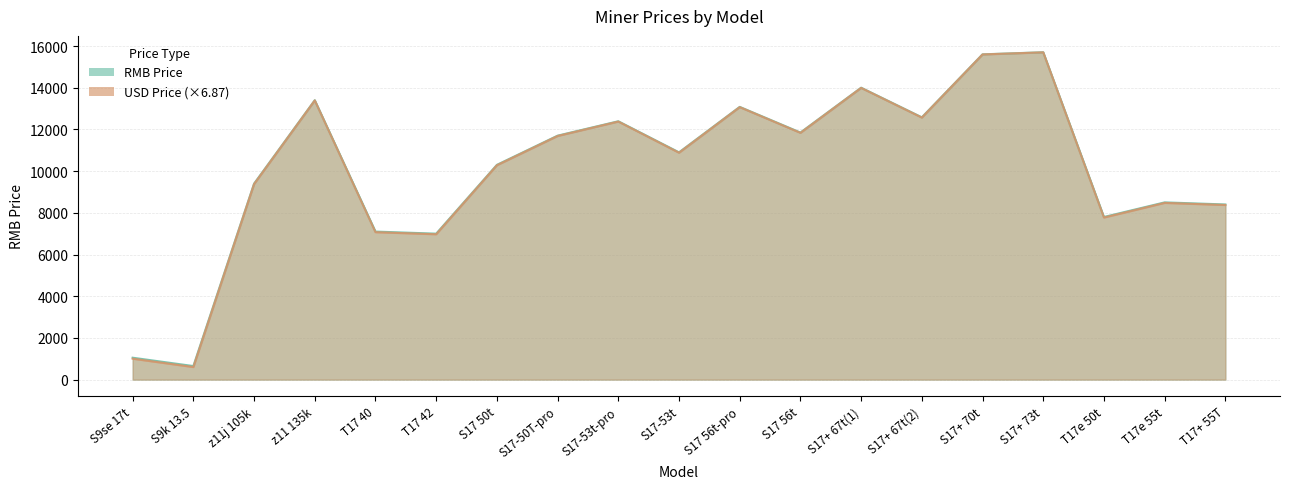

Which series has the largest range (max minus min)?

USD Price